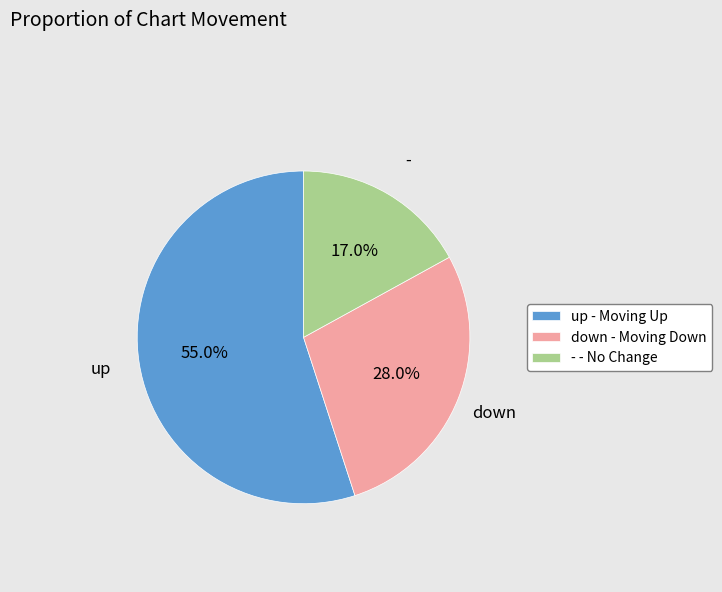

How many slices are in this pie chart?

3